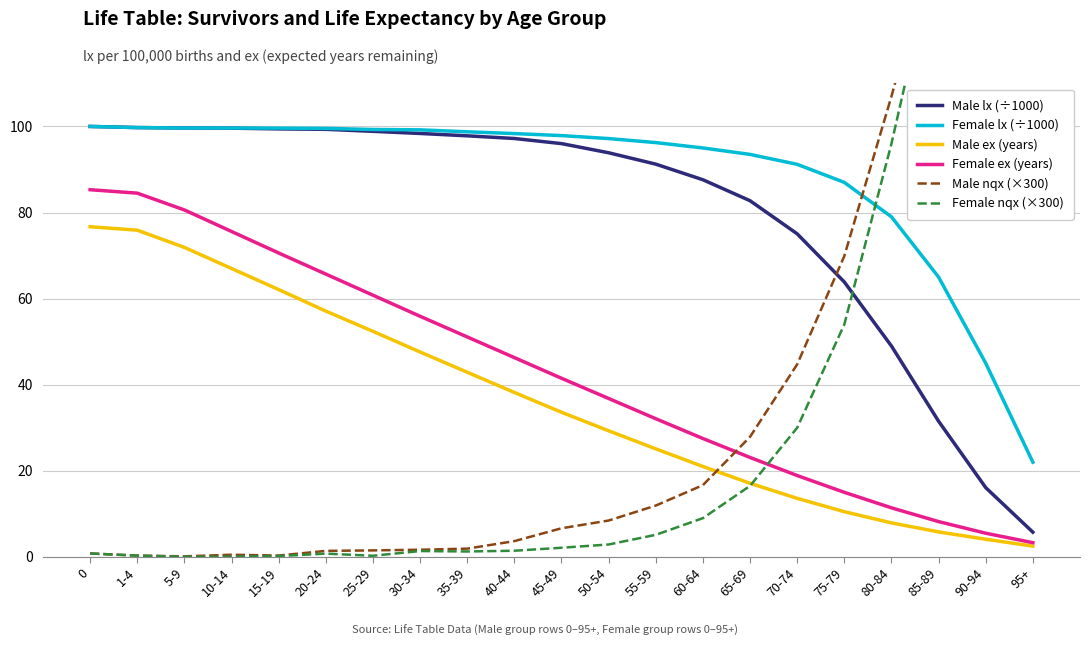

What is the value of the Female nqx (×300) point at the 10th from the left?

1.4